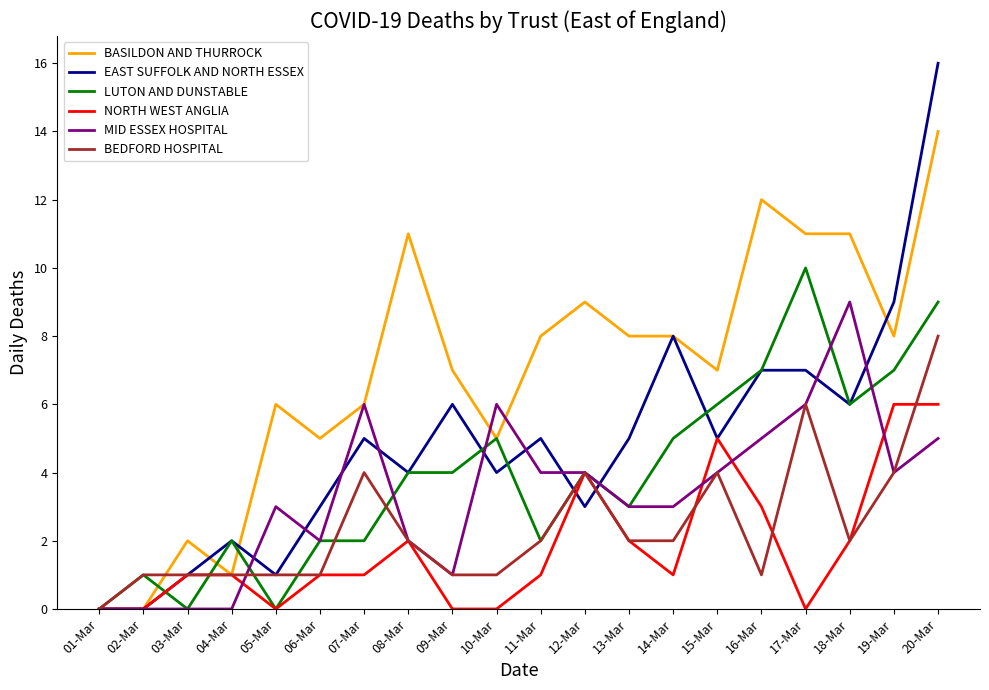

At which category is the sum across all series the highest?

20-Mar